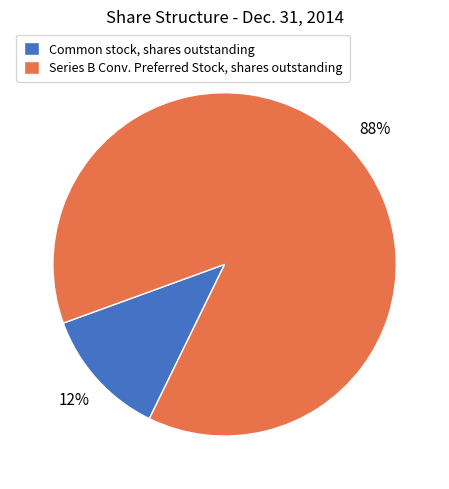

Count the number of slices in the pie.

2